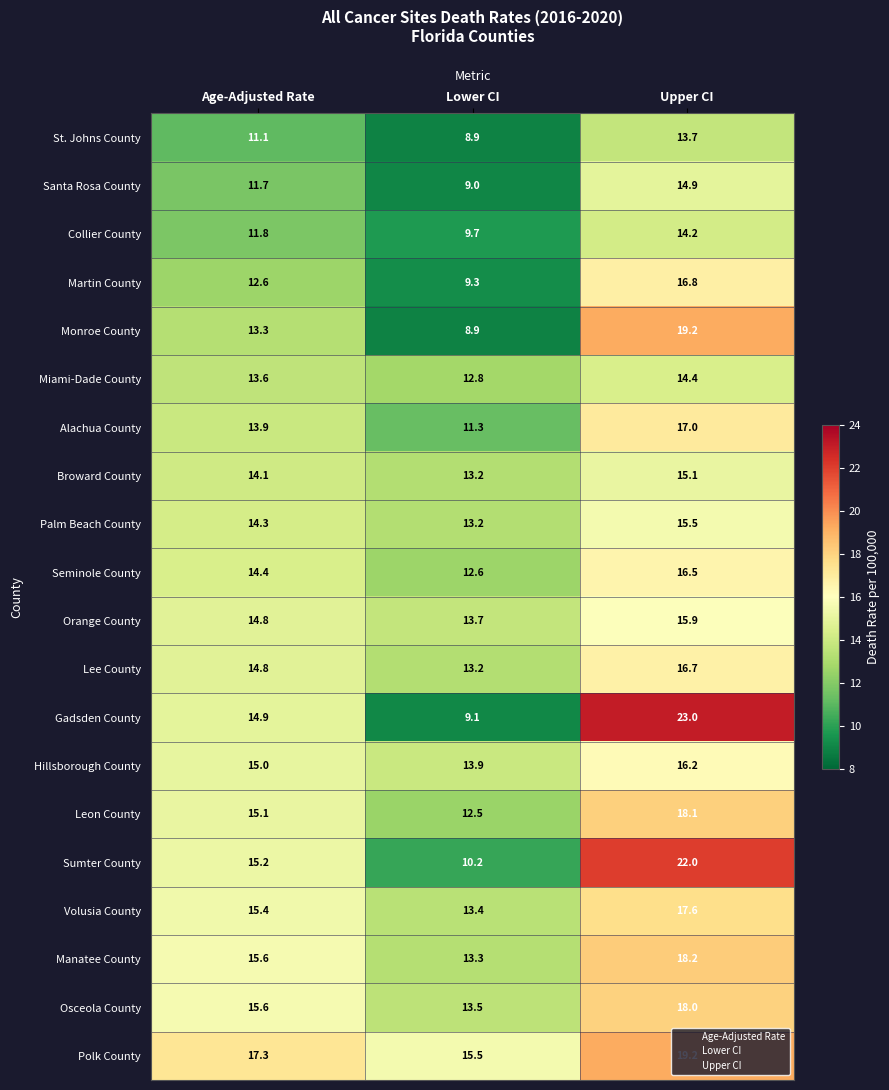

Which label corresponds to the largest value in the chart?

Upper CI